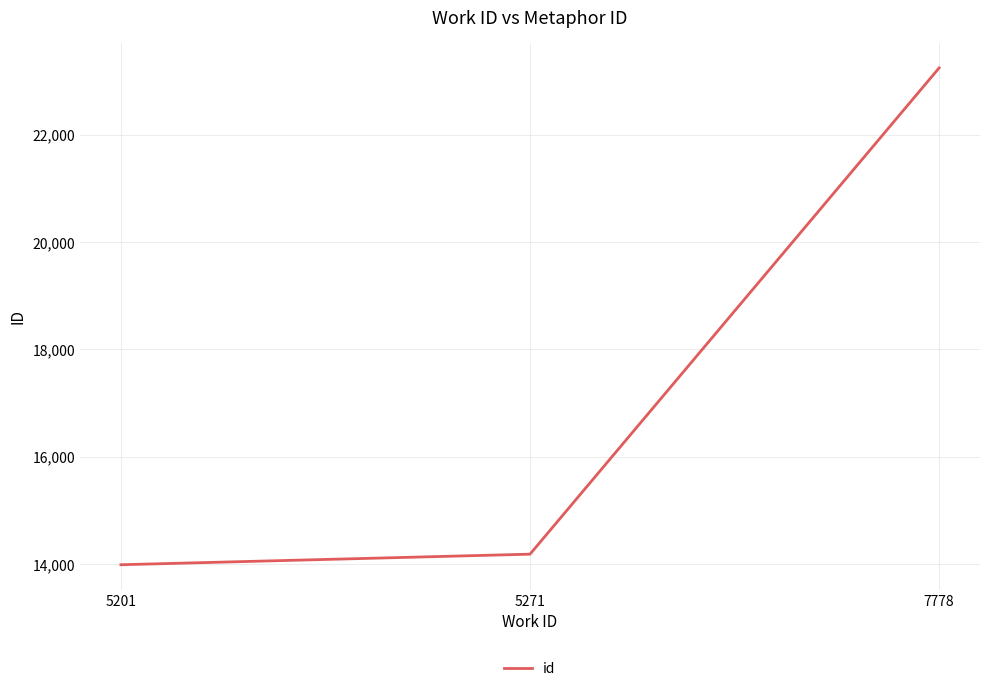

The value at 7778 is 8510. True or false?

False